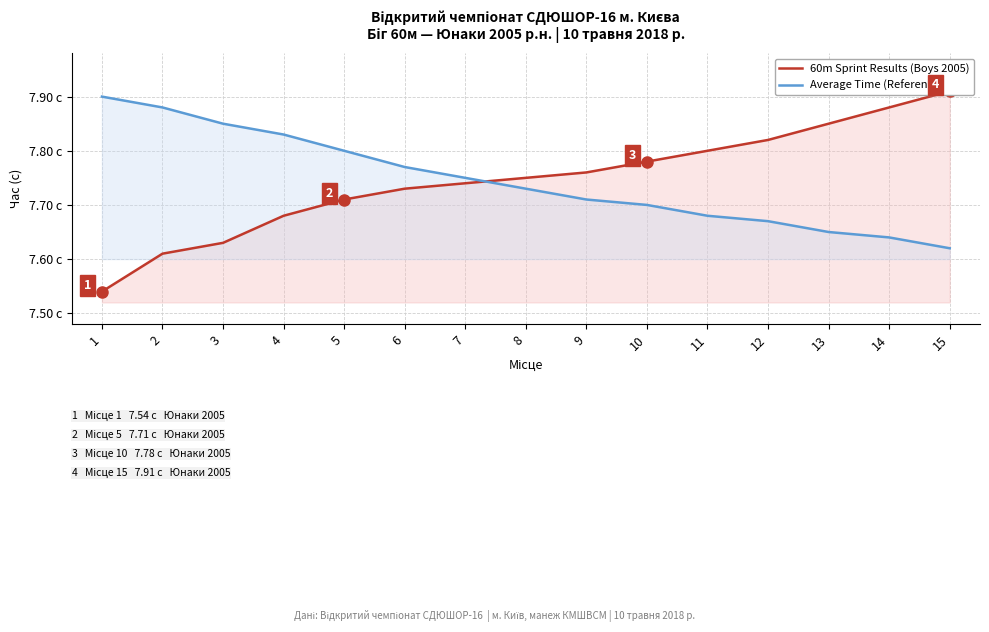

What is the highest value of the 60m Sprint Results (Boys 2005) series?

7.9